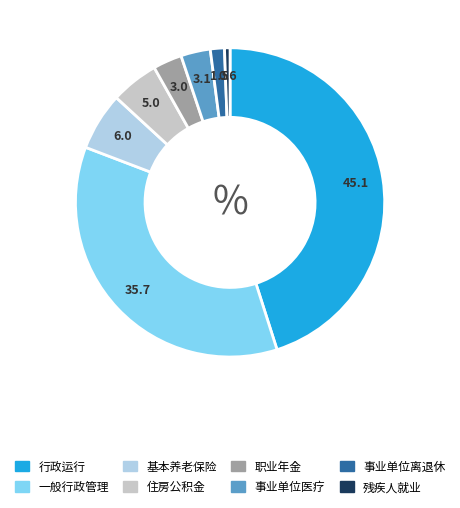

Is there a majority slice in this chart?

No